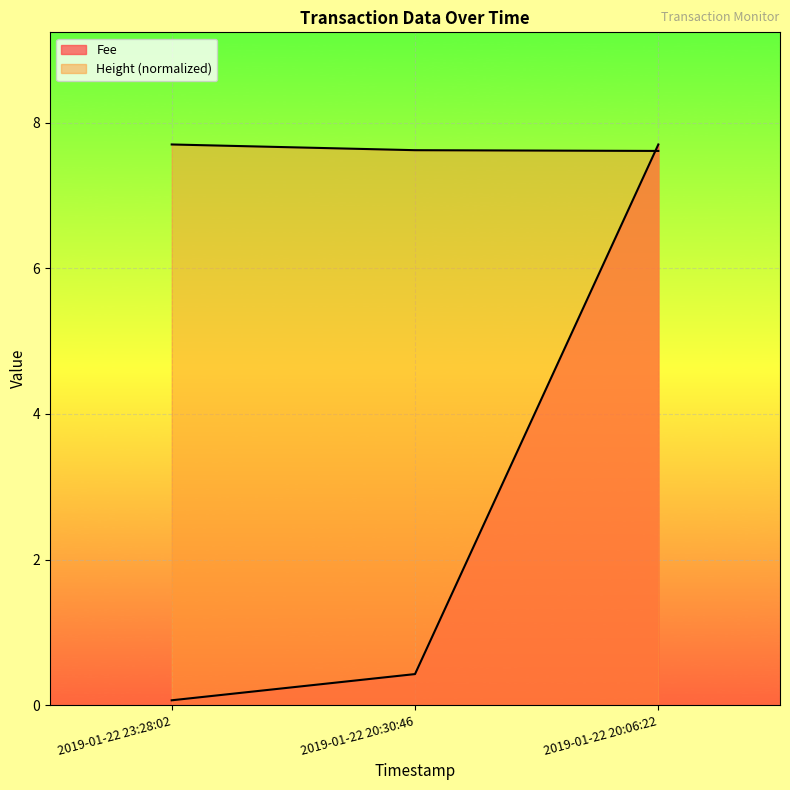

Where is Fee nearest to the value 3?

2019-01-22 20:30:46